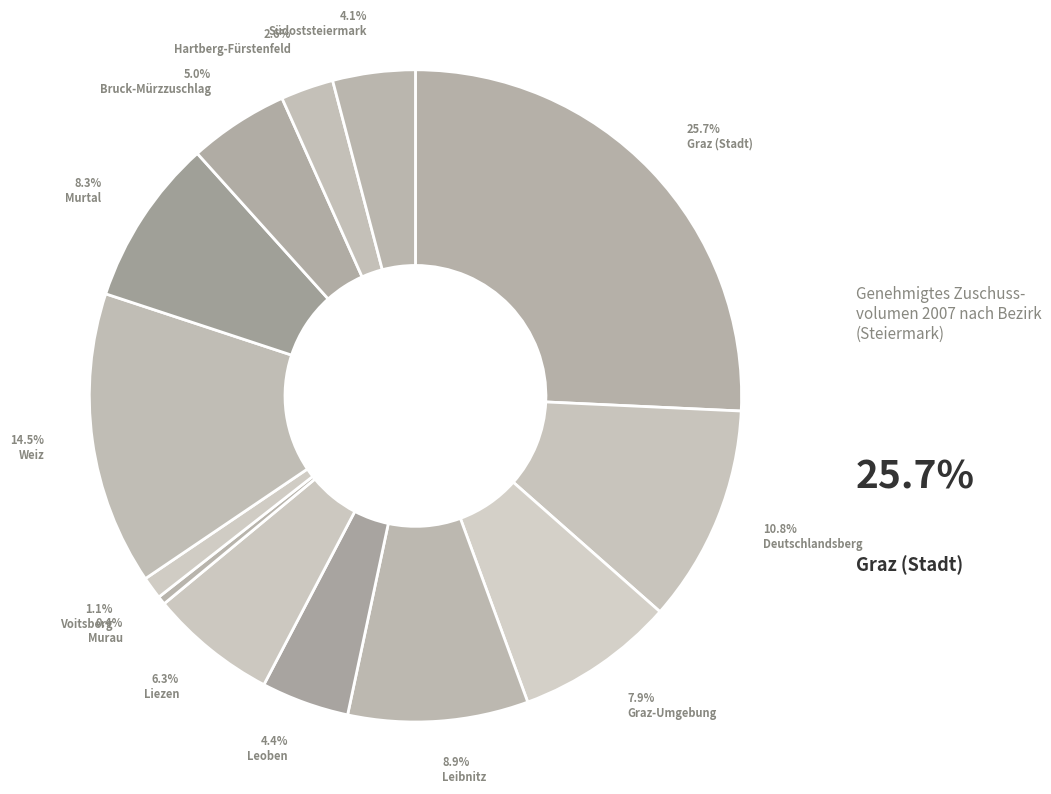

To the nearest percent, what is the average slice percentage?

8%